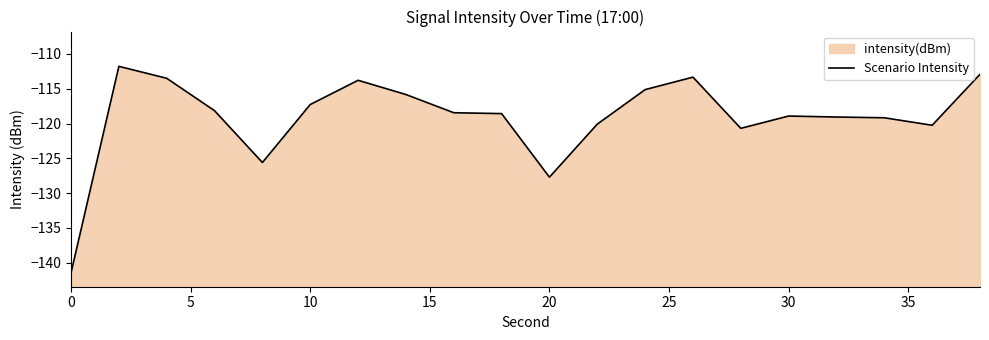

What is the value of the 8th point from the left?

-115.8